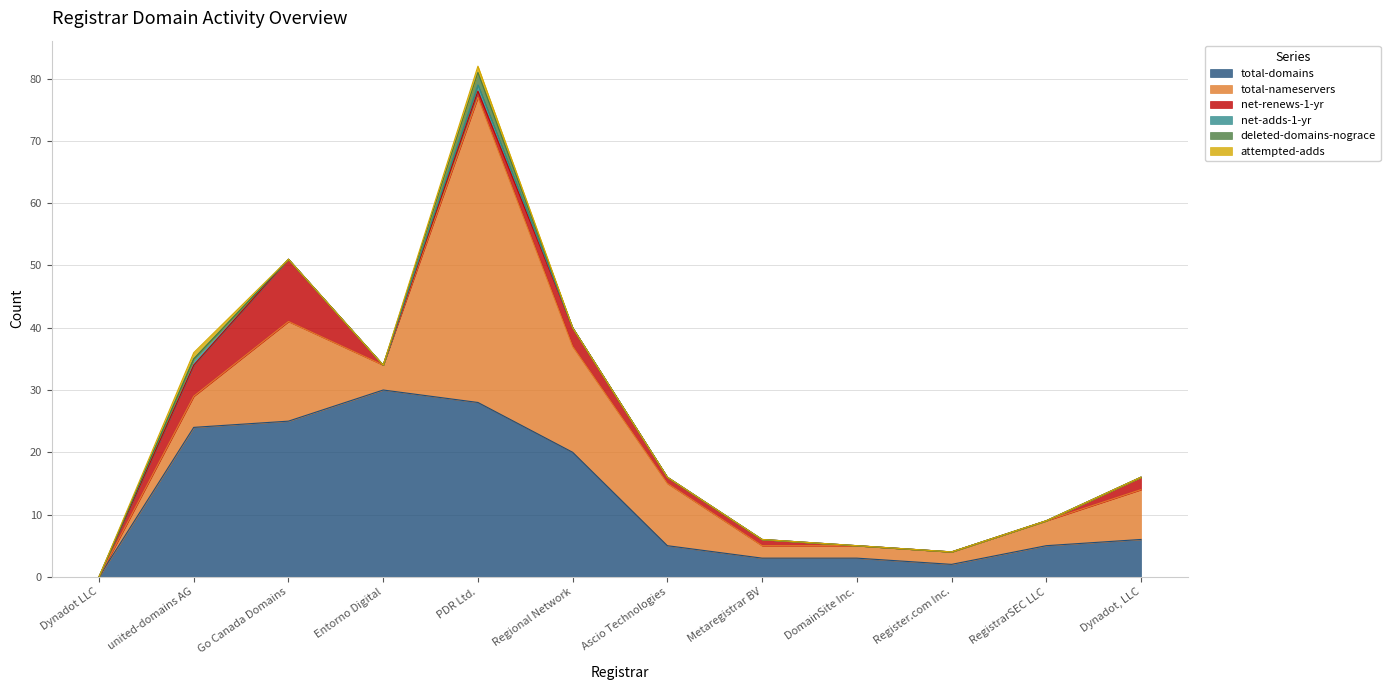

What is the difference between the maximum and minimum values in the total-domains series?

30